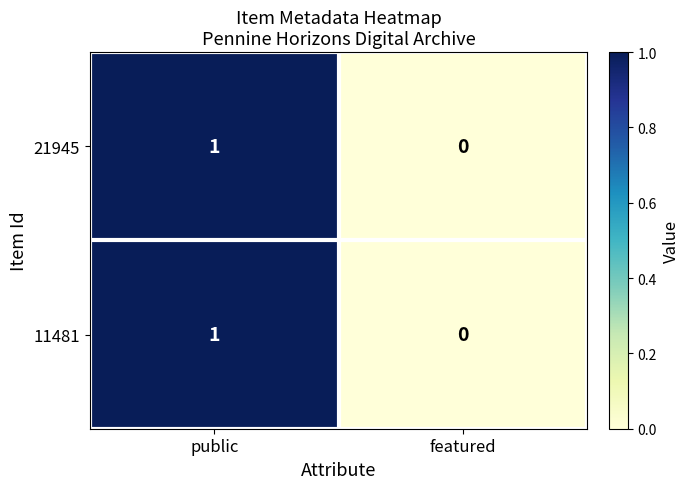

At which category is the sum across all series the highest?

public